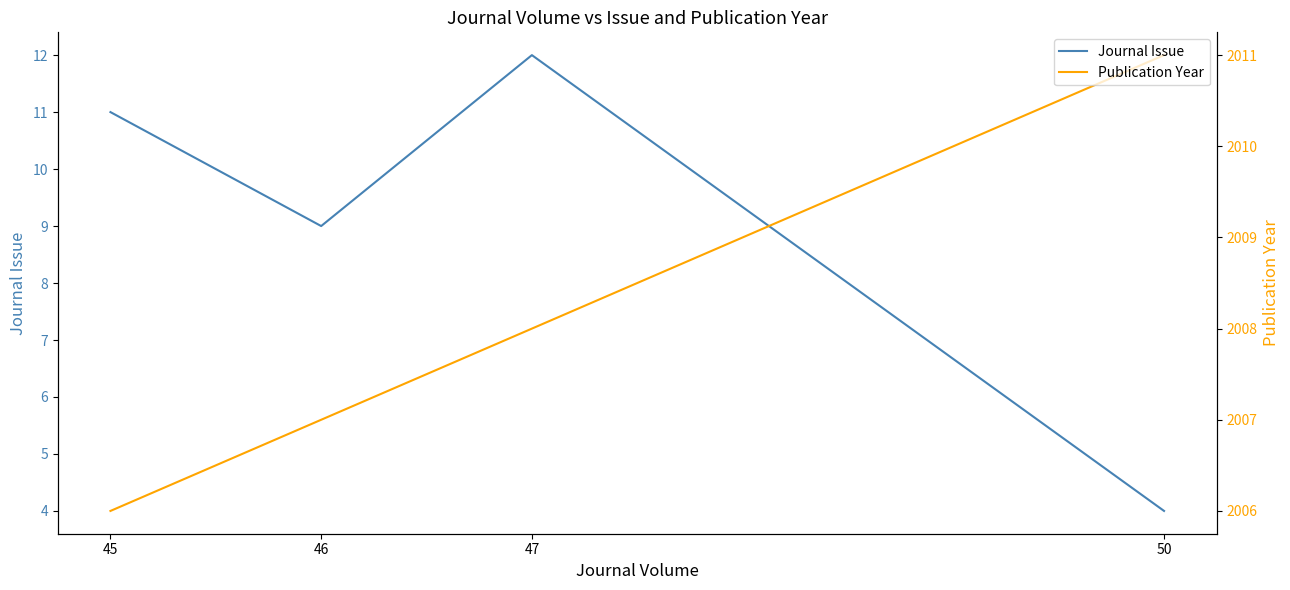

At which label does Publication Year reach its peak?

50